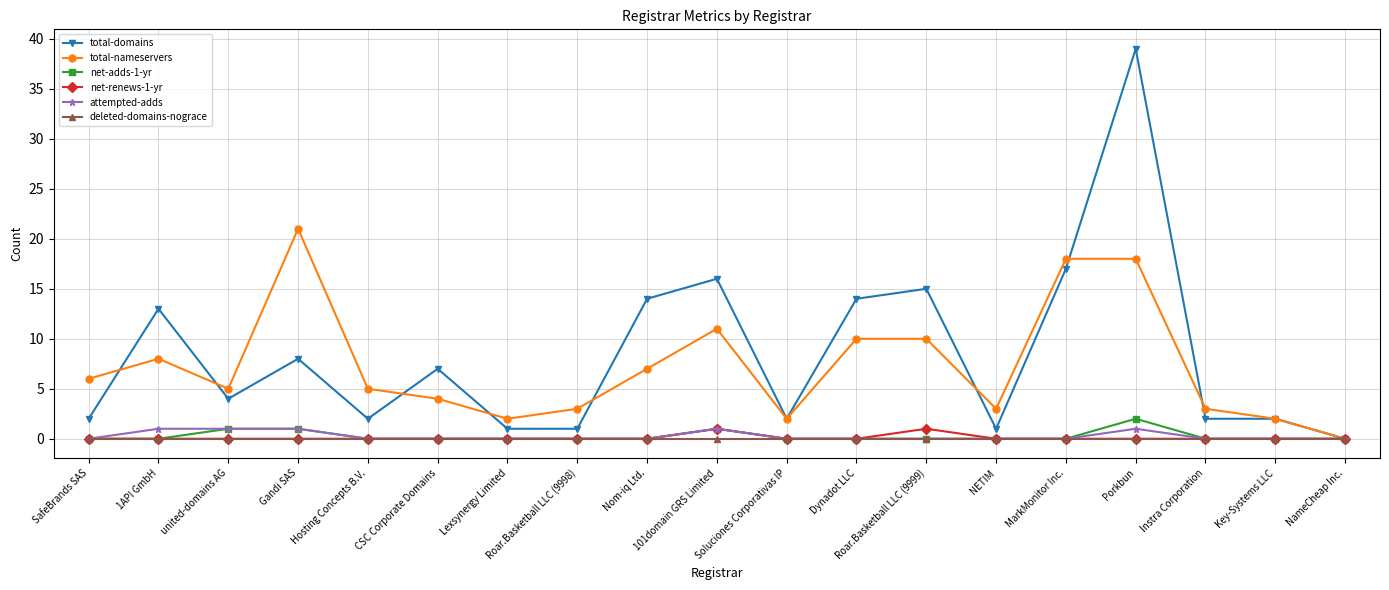

What are all the series names shown in the legend?

total-domains, total-nameservers, net-adds-1-yr, net-renews-1-yr, attempted-adds, deleted-domains-nograce